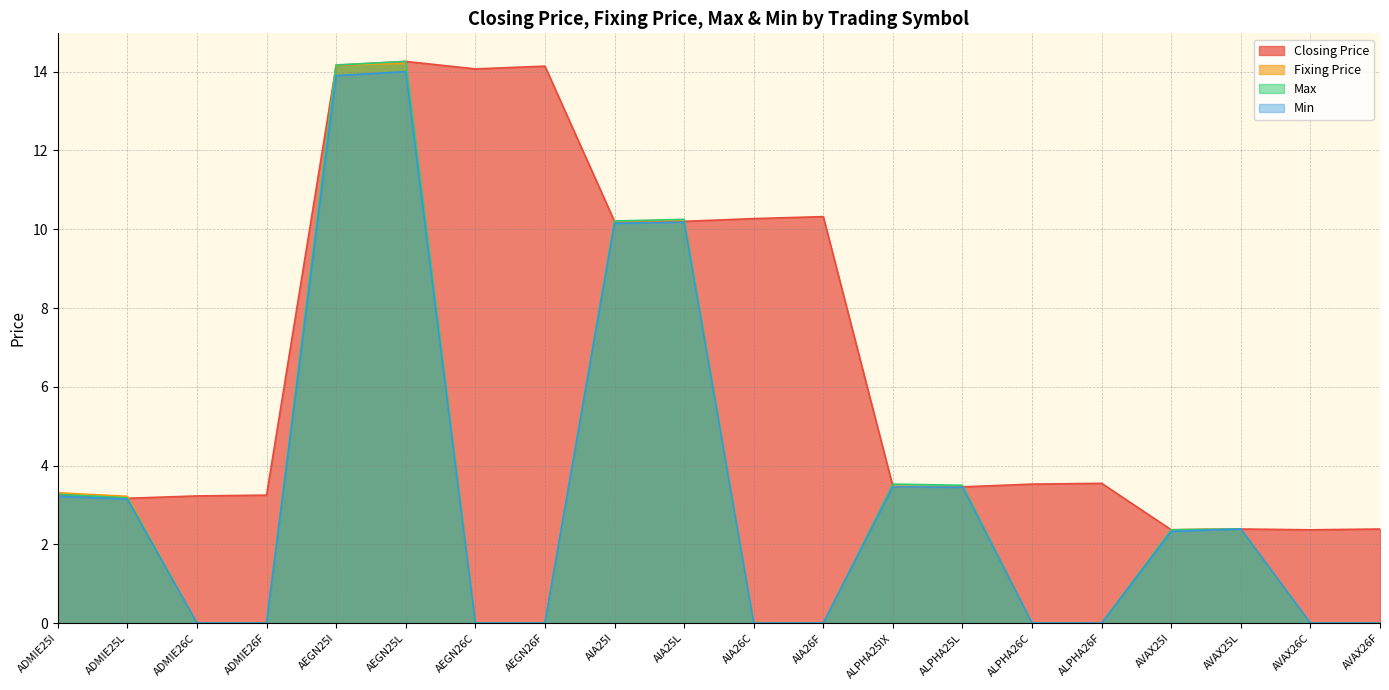

Reading left to right, list all the values displayed in this chart.

Closing Price: ADMIE25I=3.3	ADMIE25L=3.2	ADMIE26C=3.2	ADMIE26F=3.2	AEGN25I=14.2	AEGN25L=14.3	AEGN26C=14.1	AEGN26F=14.1	AIA25I=10.2	AIA25L=10.2	AIA26C=10.3	AIA26F=10.3	ALPHA25IX=3.5	ALPHA25L=3.5	ALPHA26C=3.5	ALPHA26F=3.5	AVAX25I=2.4	AVAX25L=2.4	AVAX26C=2.4	AVAX26F=2.4
Fixing Price: ADMIE25I=3.3	ADMIE25L=3.2	ADMIE26C=0.0	ADMIE26F=0.0	AEGN25I=14.2	AEGN25L=14.2	AEGN26C=0.0	AEGN26F=0.0	AIA25I=10.2	AIA25L=10.2	AIA26C=0.0	AIA26F=0.0	ALPHA25IX=3.5	ALPHA25L=3.5	ALPHA26C=0.0	ALPHA26F=0.0	AVAX25I=2.4	AVAX25L=2.4	AVAX26C=0.0	AVAX26F=0.0
Max: ADMIE25I=3.3	ADMIE25L=3.2	ADMIE26C=0.0	ADMIE26F=0.0	AEGN25I=14.2	AEGN25L=14.3	AEGN26C=0.0	AEGN26F=0.0	AIA25I=10.2	AIA25L=10.2	AIA26C=0.0	AIA26F=0.0	ALPHA25IX=3.5	ALPHA25L=3.5	ALPHA26C=0.0	ALPHA26F=0.0	AVAX25I=2.4	AVAX25L=2.4	AVAX26C=0.0	AVAX26F=0.0
Min: ADMIE25I=3.2	ADMIE25L=3.1	ADMIE26C=0.0	ADMIE26F=0.0	AEGN25I=13.9	AEGN25L=14.0	AEGN26C=0.0	AEGN26F=0.0	AIA25I=10.2	AIA25L=10.2	AIA26C=0.0	AIA26F=0.0	ALPHA25IX=3.5	ALPHA25L=3.5	ALPHA26C=0.0	ALPHA26F=0.0	AVAX25I=2.3	AVAX25L=2.4	AVAX26C=0.0	AVAX26F=0.0